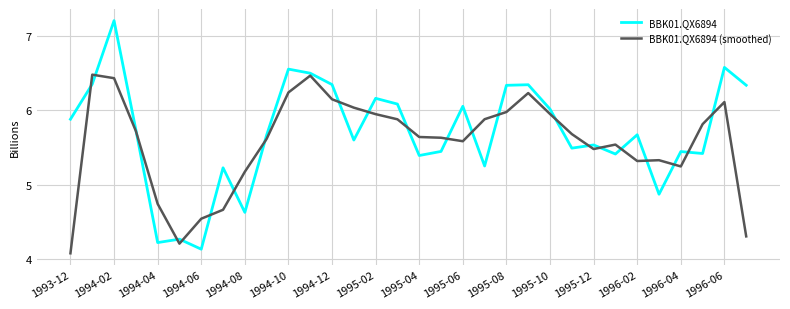

What is the highest value of the BBK01.QX6894 (smoothed) series?

6.5